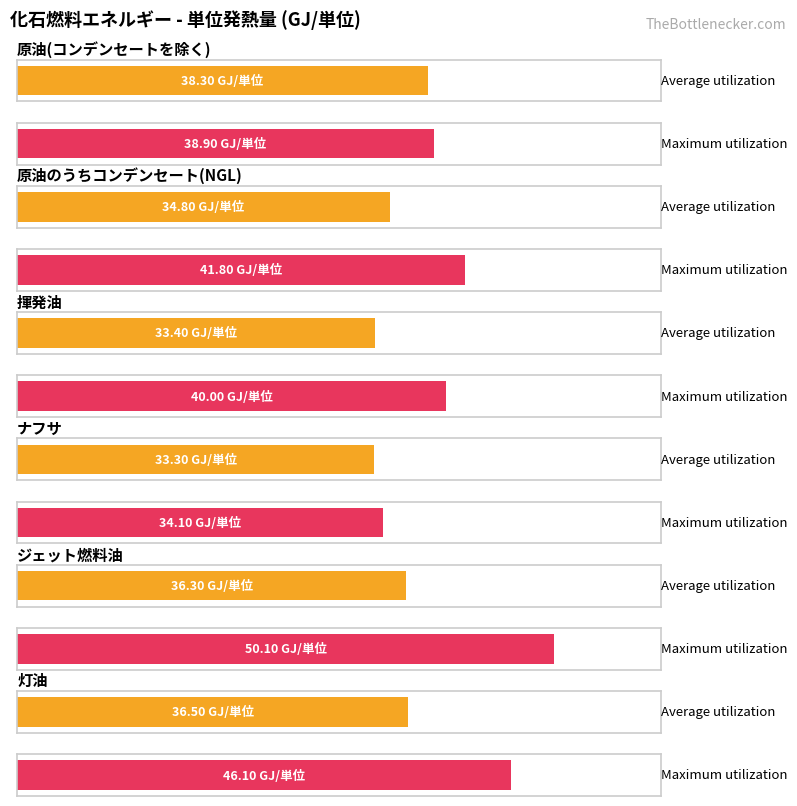

What is the difference between the second highest and minimum values in the Average utilization series?

3.2